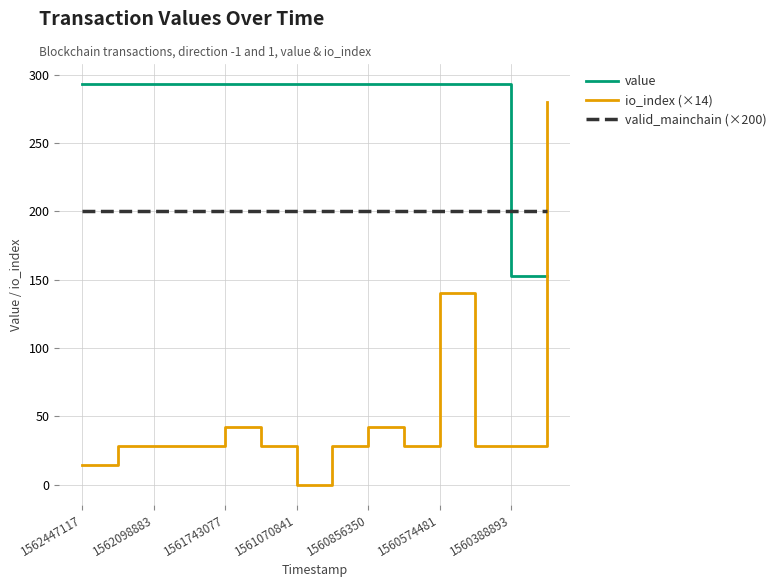

Rank the series by their average value, from lowest to highest.

io_index (×14), valid_mainchain (×200), value